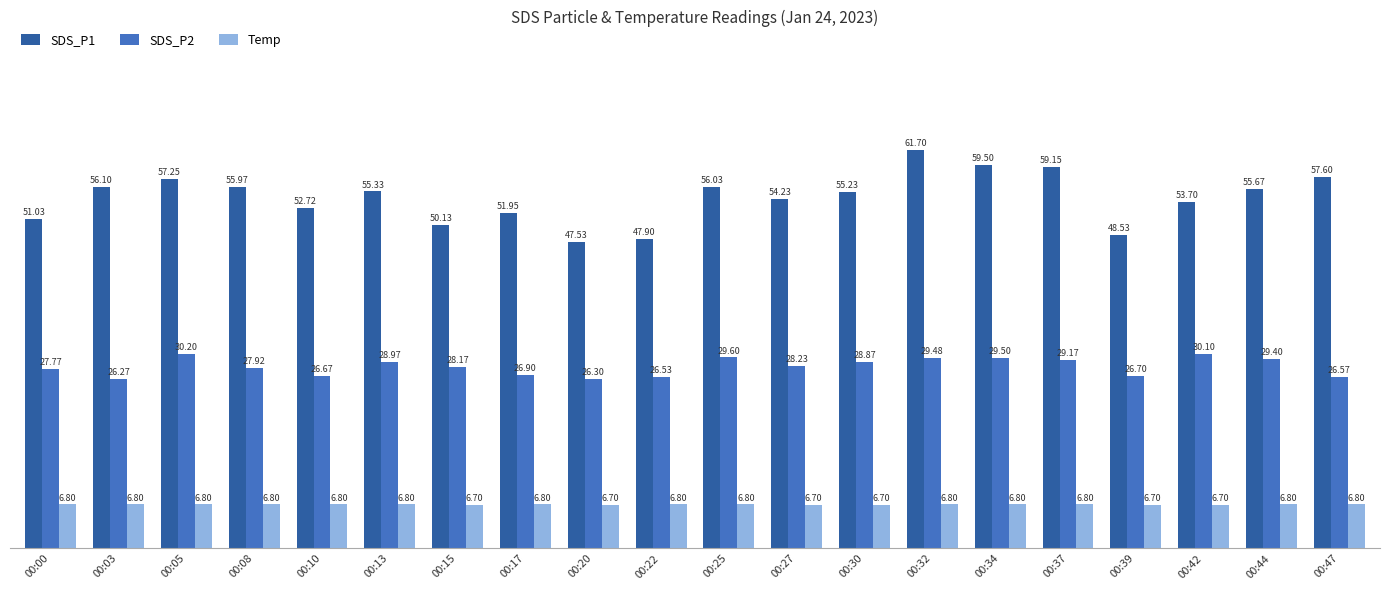

Which series has the largest range (max minus min)?

SDS_P1